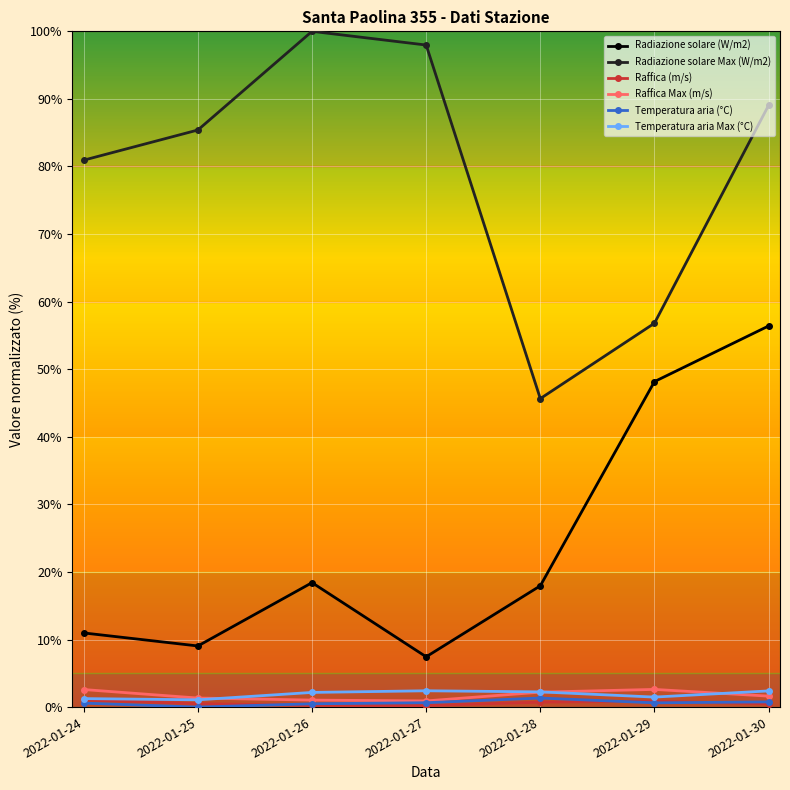

Which category has the lowest value in the Radiazione solare (W/m2) series?

2022-01-27